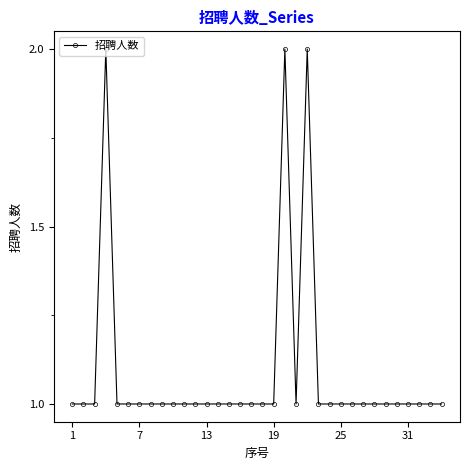

What is the value of the 21st point from the left?

1